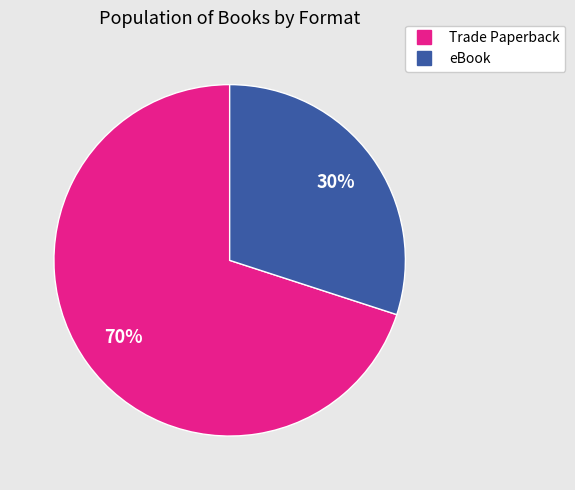

The Trade Paperback slice represents 70% of the pie. True or false?

True